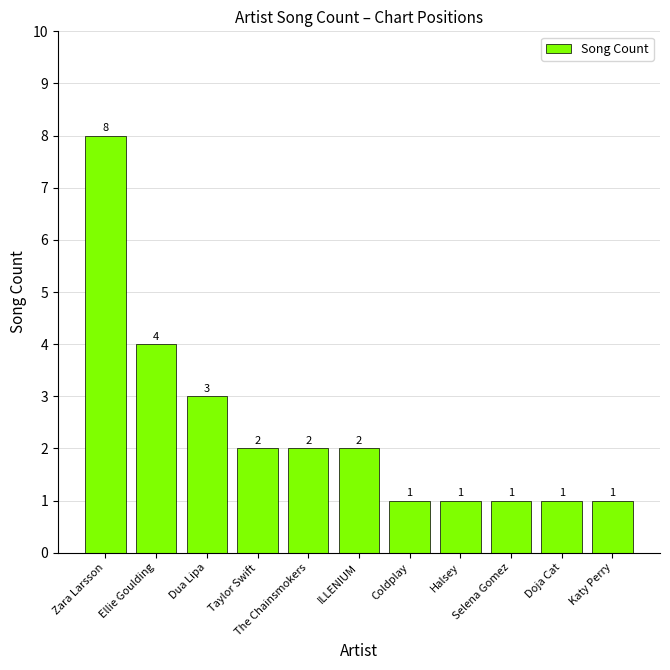

What is the sum of the values at Coldplay and Doja Cat?

2